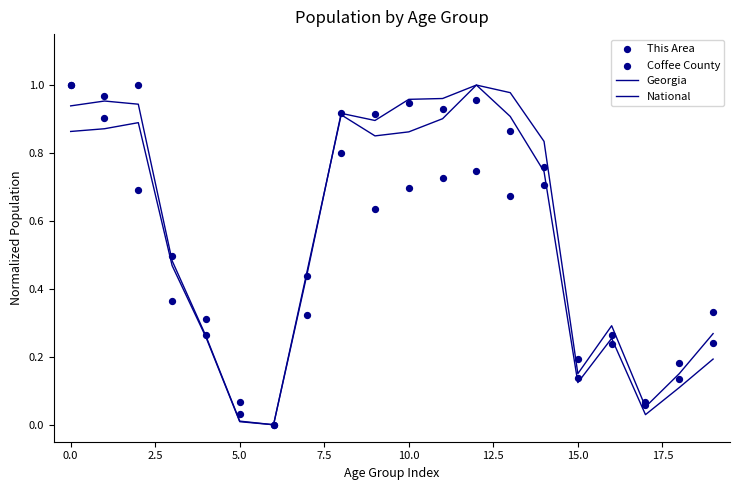

Which series reaches the minimum Y coordinate?

Georgia